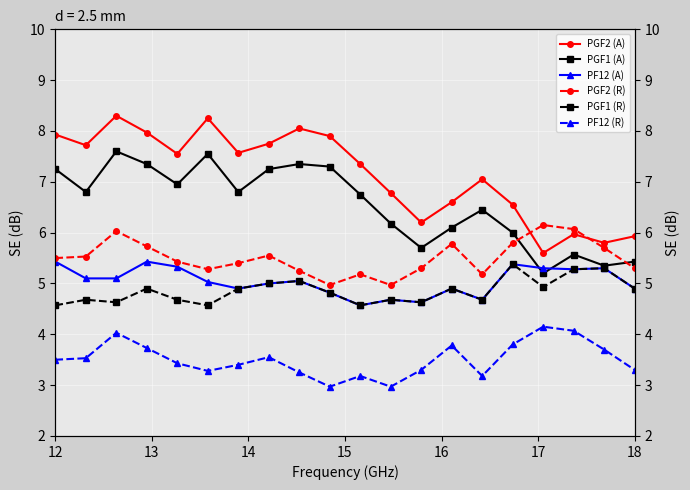

True or false: PGF2 (A) and PGF1 (A) intersect in this chart.

False